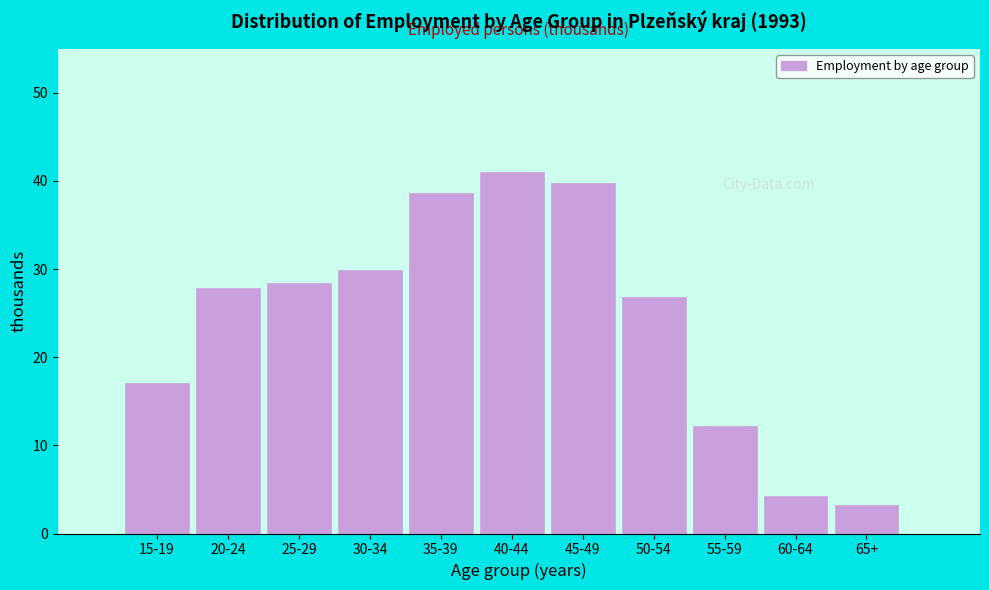

What is the sum of all values?

269.2